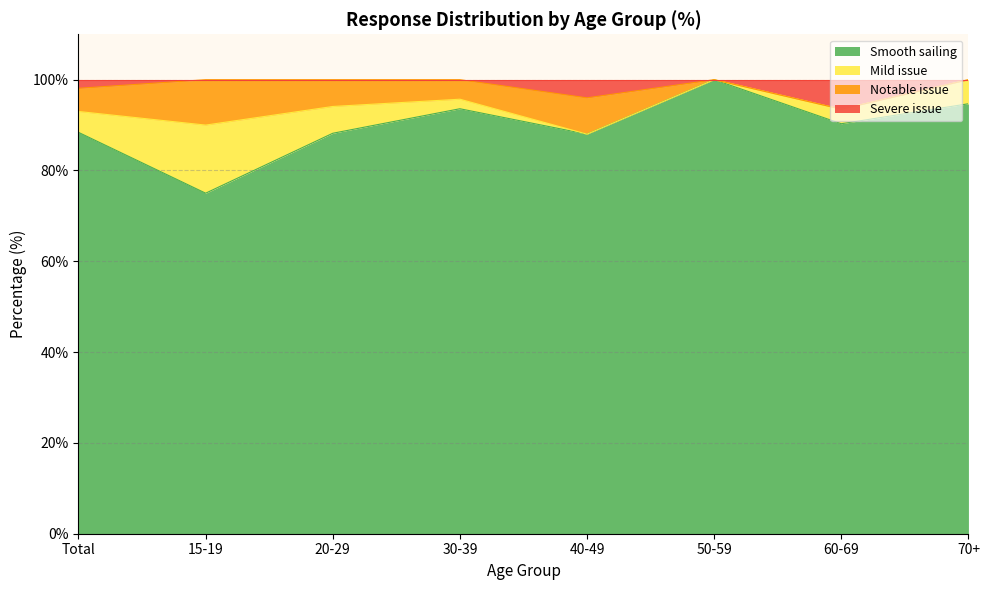

True or false: Smooth sailing and Severe issue intersect in this chart.

False